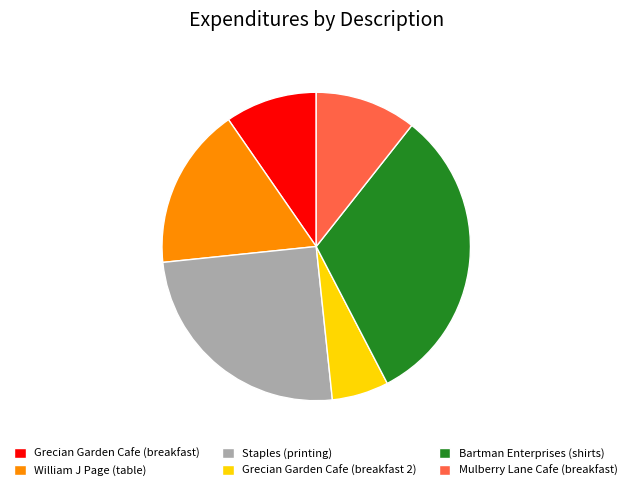

Combined, do Mulberry Lane Cafe (breakfast) and William J Page (table) account for over 50%?

No